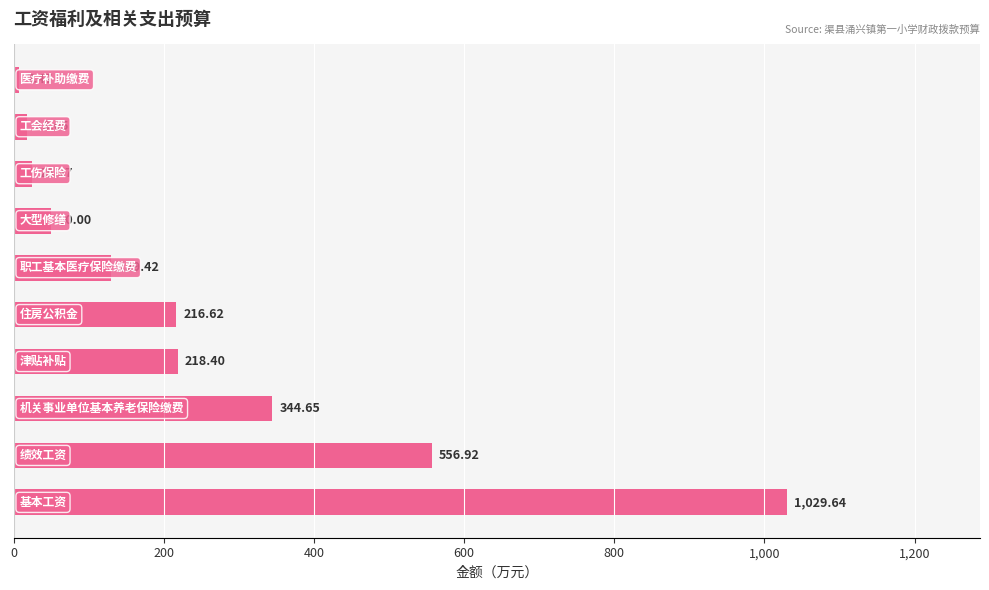

What is the average value?

259.6